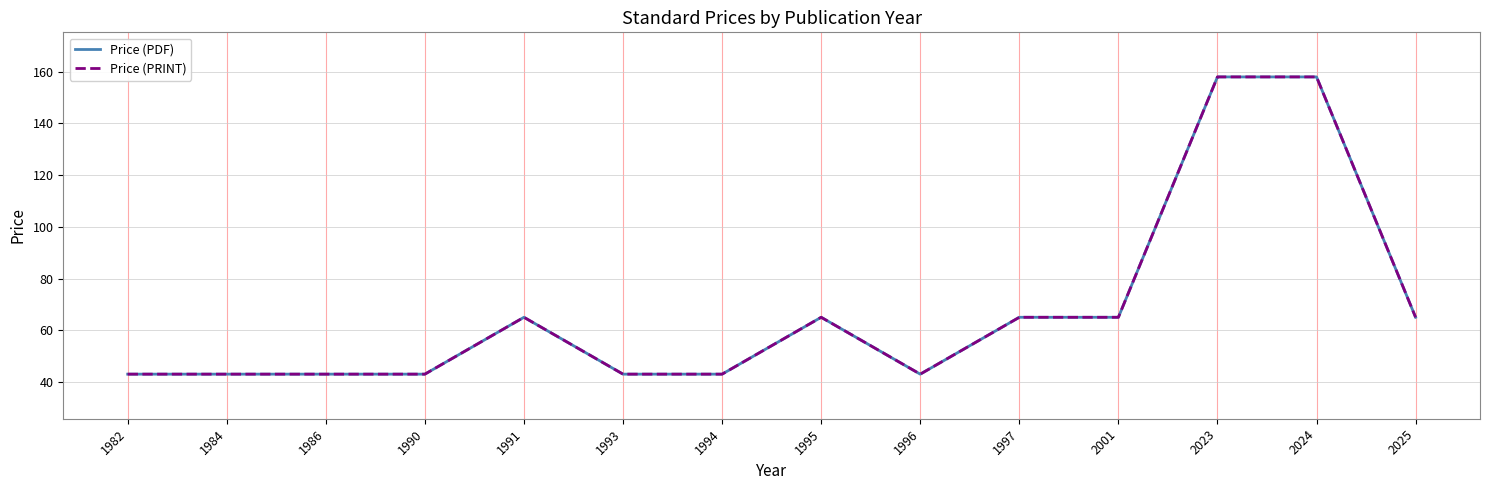

What is the sum of the Price (PDF) values at 2001 and 1990?

108